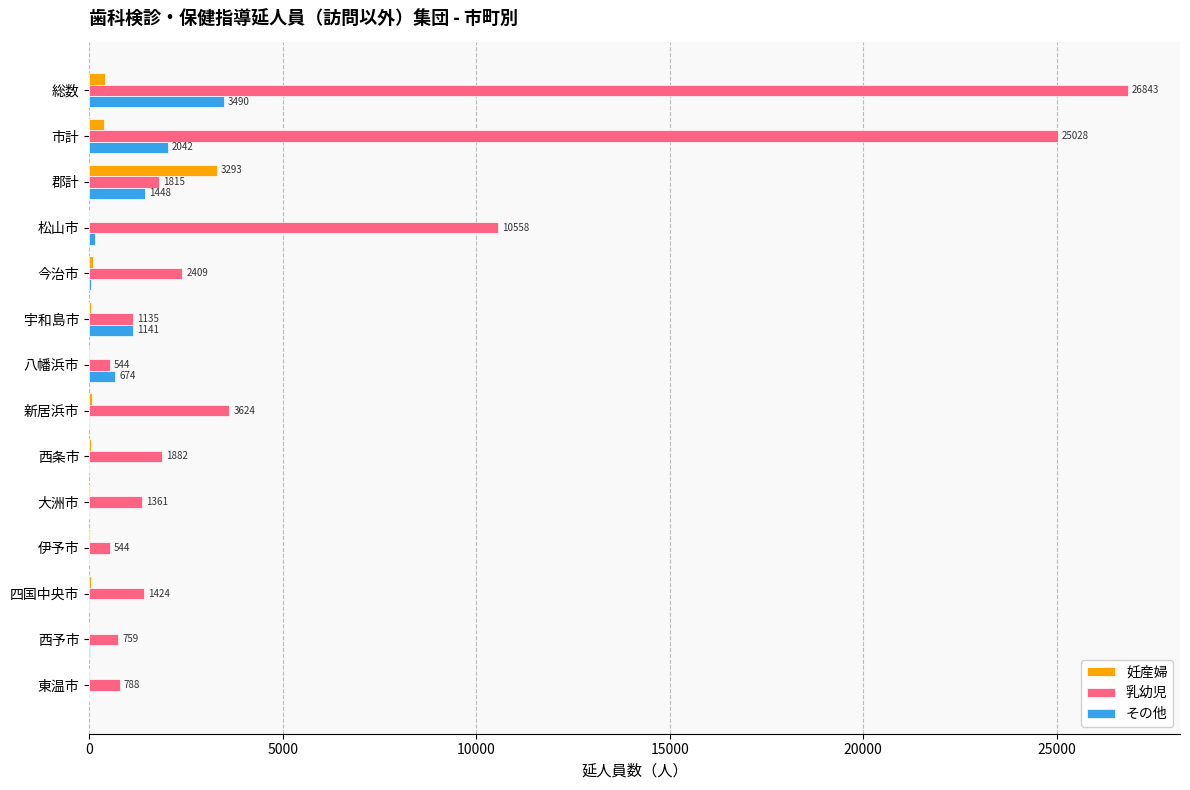

Where is 乳幼児 nearest to the value 13693?

松山市